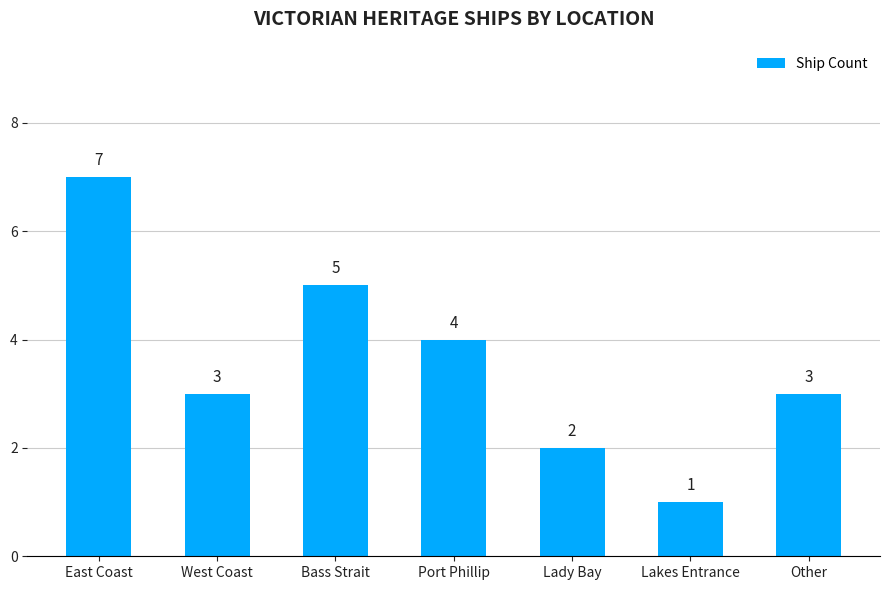

What is the change in value from Bass Strait to Port Phillip?

-1